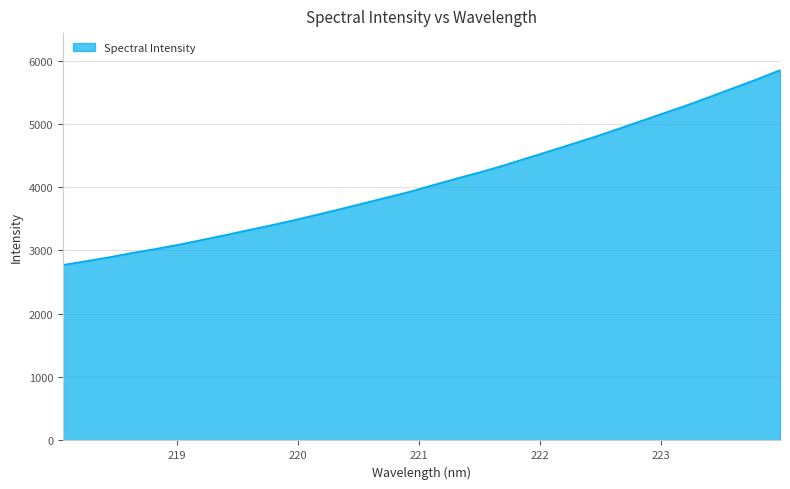

Does the chart have visible grid lines?

Yes